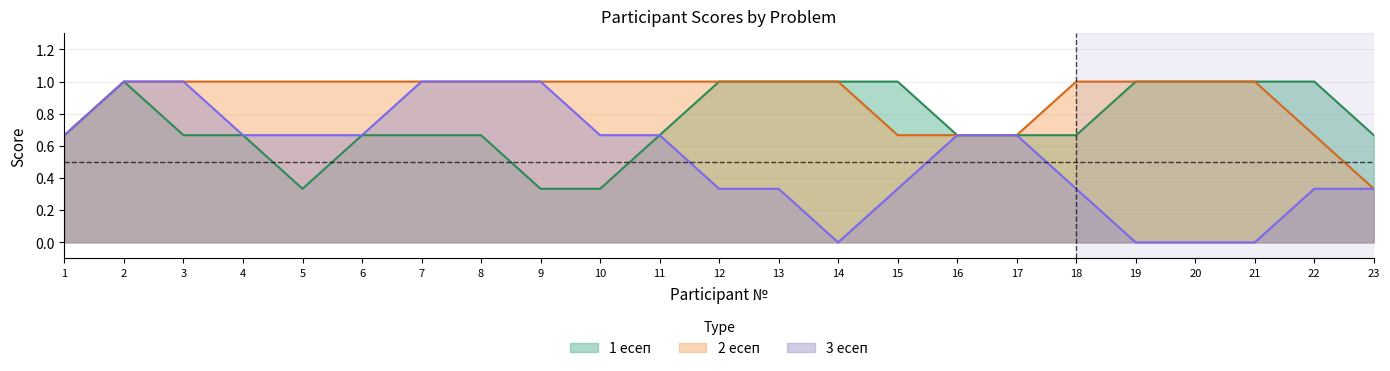

Which series changed the most between 2 and 22?

3 есеп